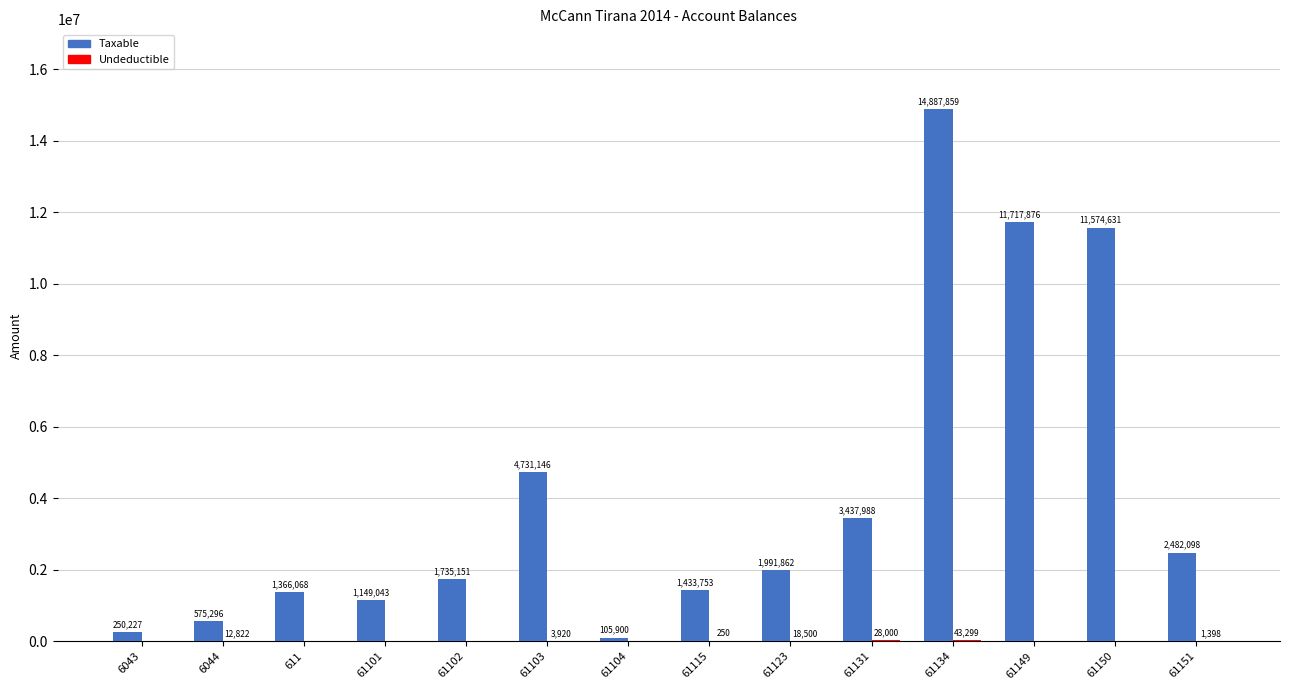

Count the number of data series in this chart.

2